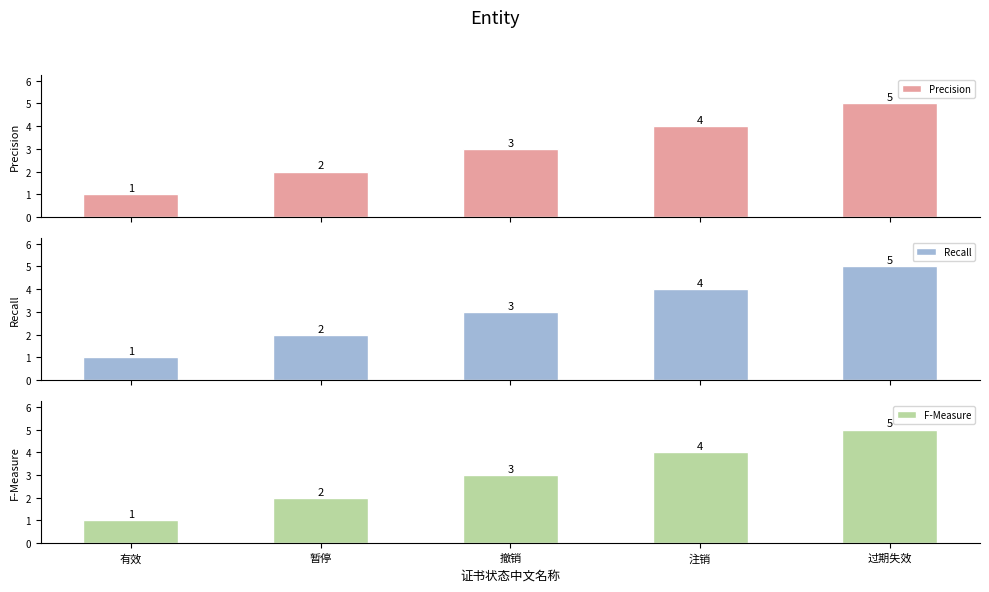

How many data points does each series have?

5